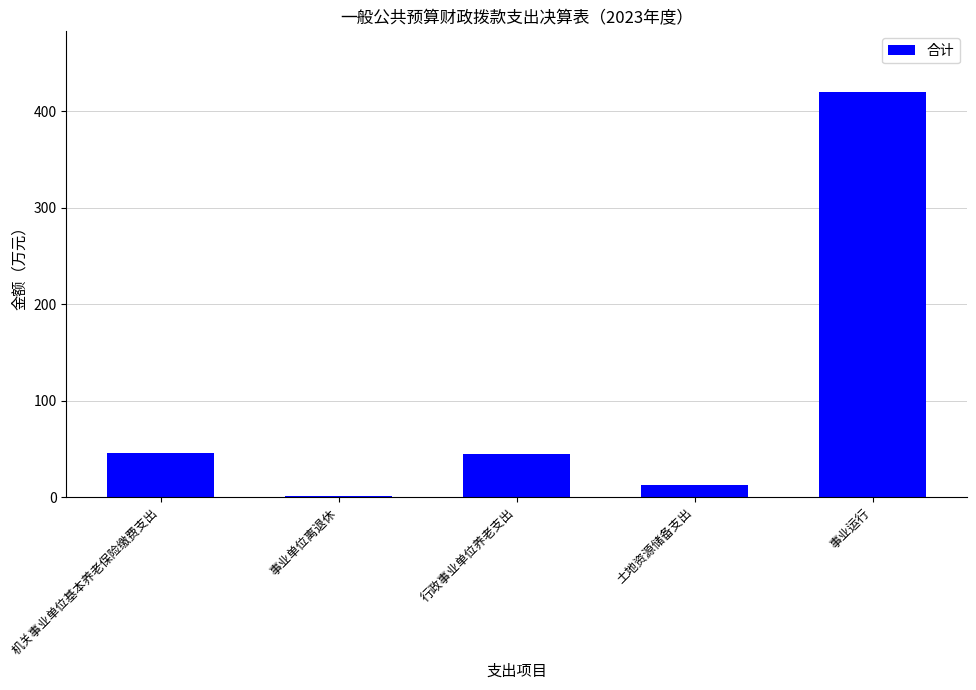

What is the difference between the values at 事业运行 and 事业单位离退休?

419.4